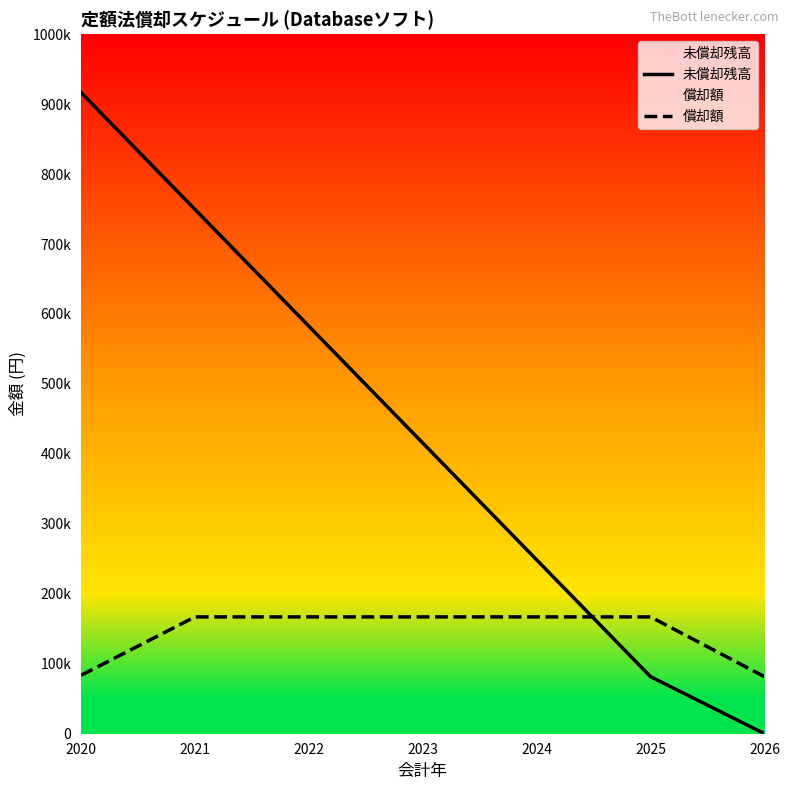

Between which two adjacent categories do 未償却残高 and 償却額 first intersect?

2024 and 2025